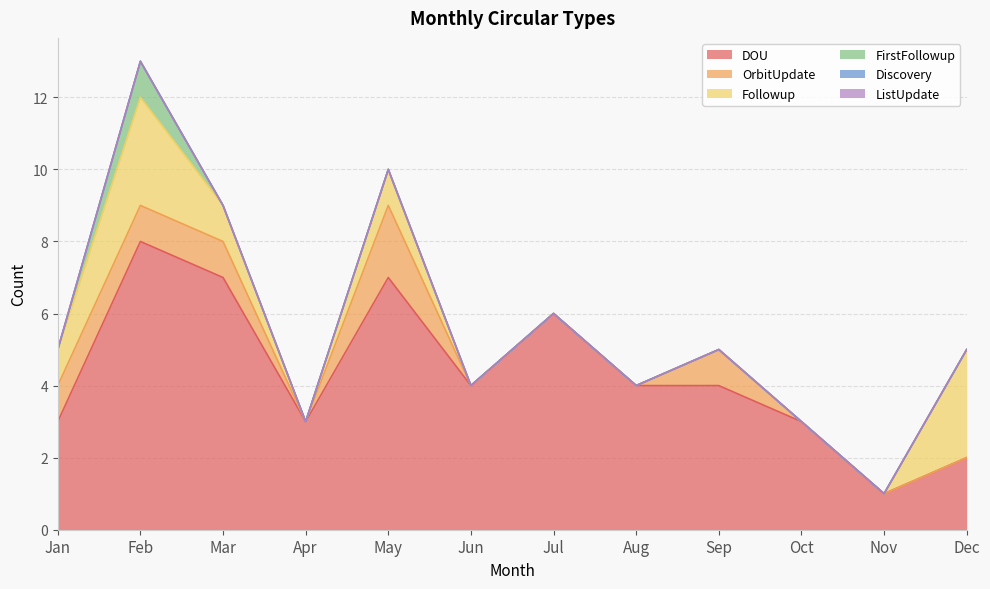

Between Apr and Jun, which series saw the biggest shift?

DOU